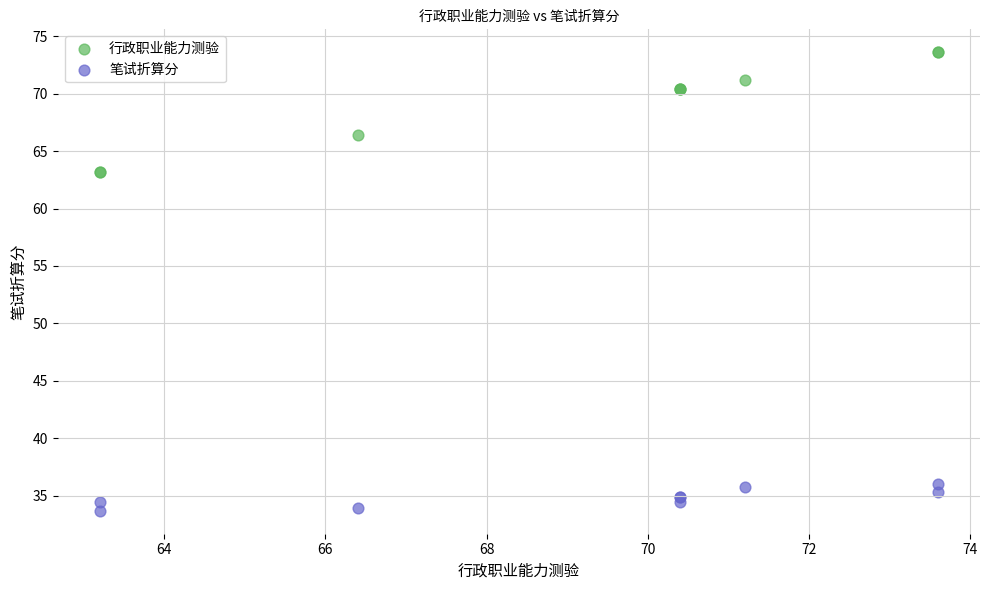

Which series contains the highest Y value?

行政职业能力测验